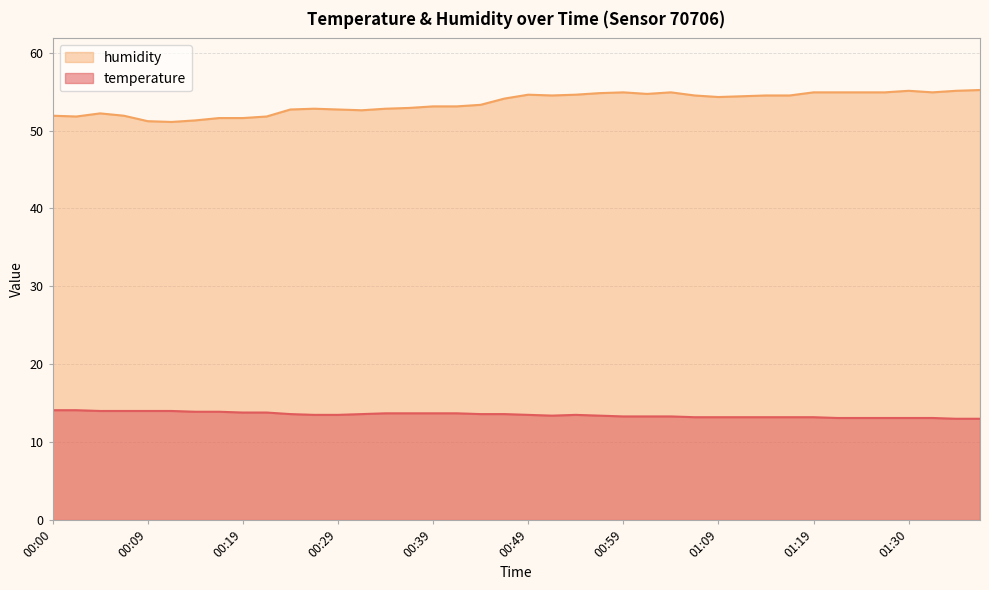

Reading left to right, transcribe all the data shown in this chart.

temperature: 14.1	14.1	14.0	14.0	14.0	14.0	13.9	13.9	13.8	13.8	13.6	13.5	13.5	13.6	13.7	13.7	13.7	13.7	13.6	13.6	13.5	13.4	13.5	13.4	13.3	13.3	13.3	13.2	13.2	13.2	13.2	13.2	13.2	13.1	13.1	13.1	13.1	13.1	13.0	13.0
humidity: 51.9	51.8	52.2	51.9	51.2	51.1	51.3	51.6	51.6	51.8	52.7	52.8	52.7	52.6	52.8	52.9	53.1	53.1	53.3	54.1	54.6	54.5	54.6	54.8	54.9	54.7	54.9	54.5	54.3	54.4	54.5	54.5	54.9	54.9	54.9	54.9	55.1	54.9	55.1	55.2